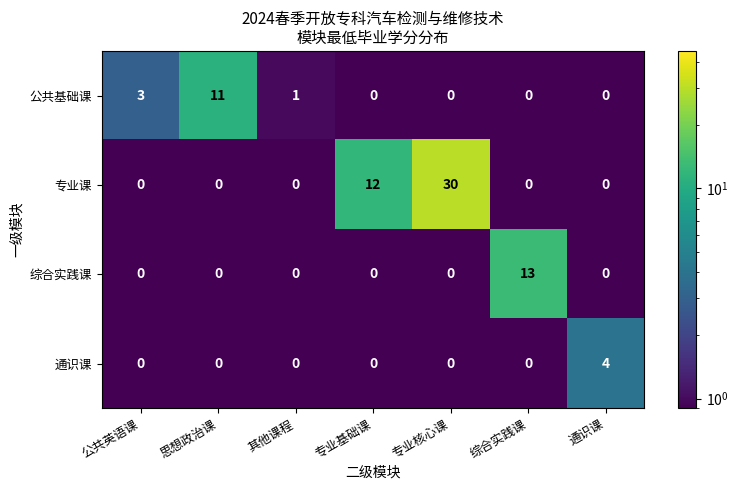

What is the sum of all 公共基础课 values?

15